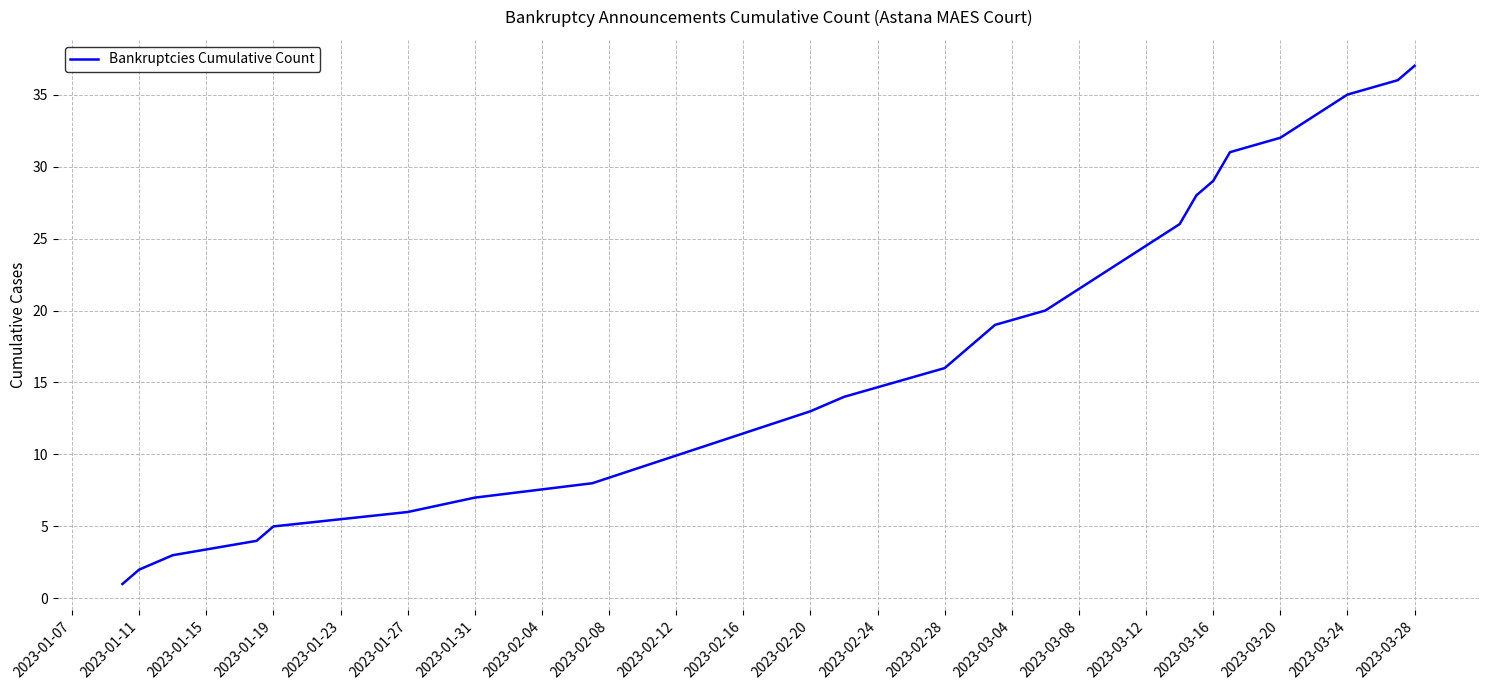

What is the greatest value displayed?

37